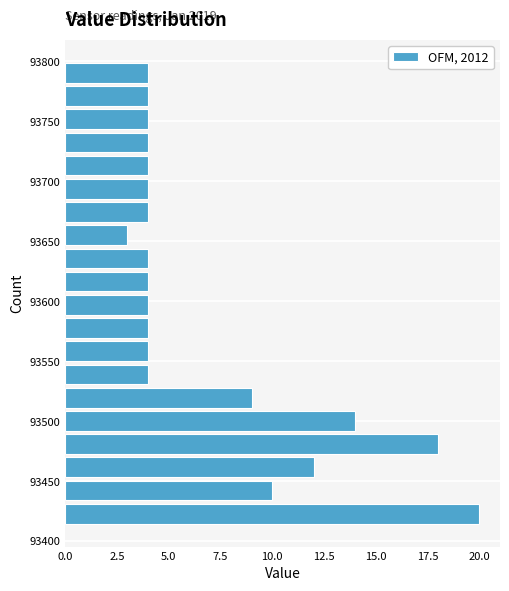

Around what value on the y-axis is the longest bar? Give the approximate position of its centre, as read against the axis.

93425